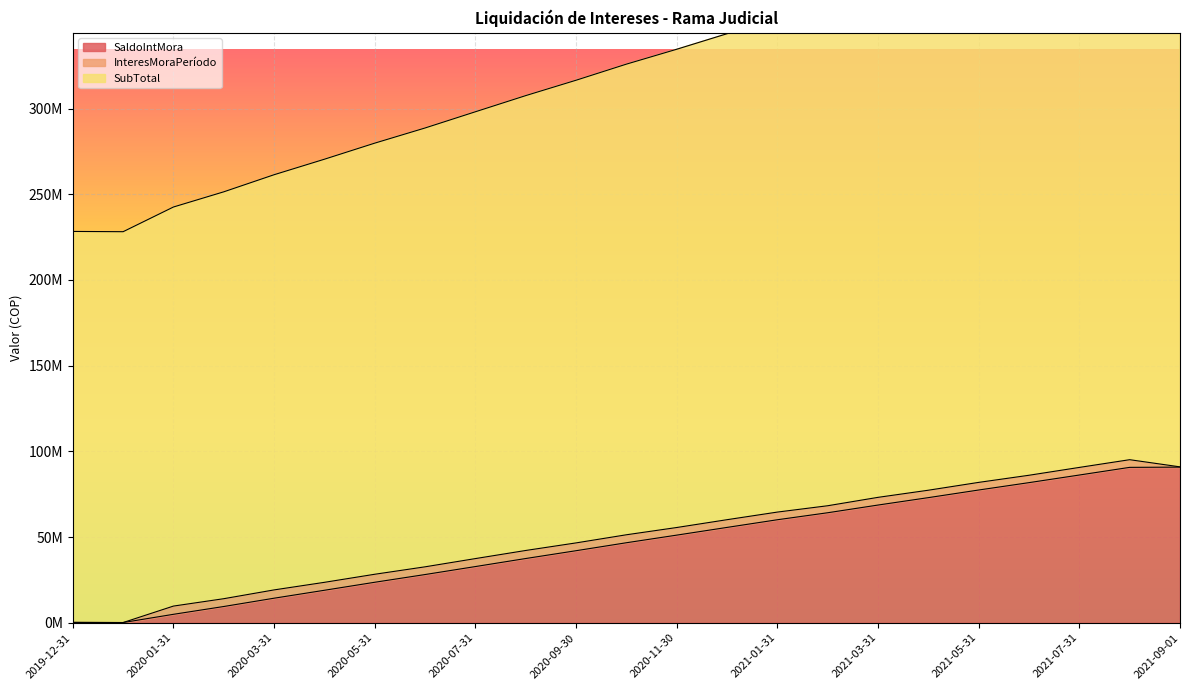

What is the approximate value of SubTotal at 2020-01-31?

242564575.4